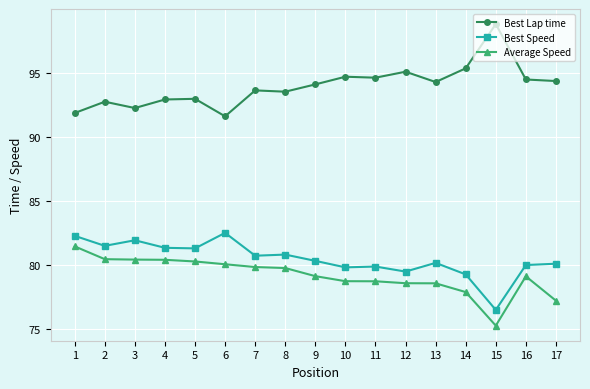

How many values in the Best Lap time series are below 94?

8